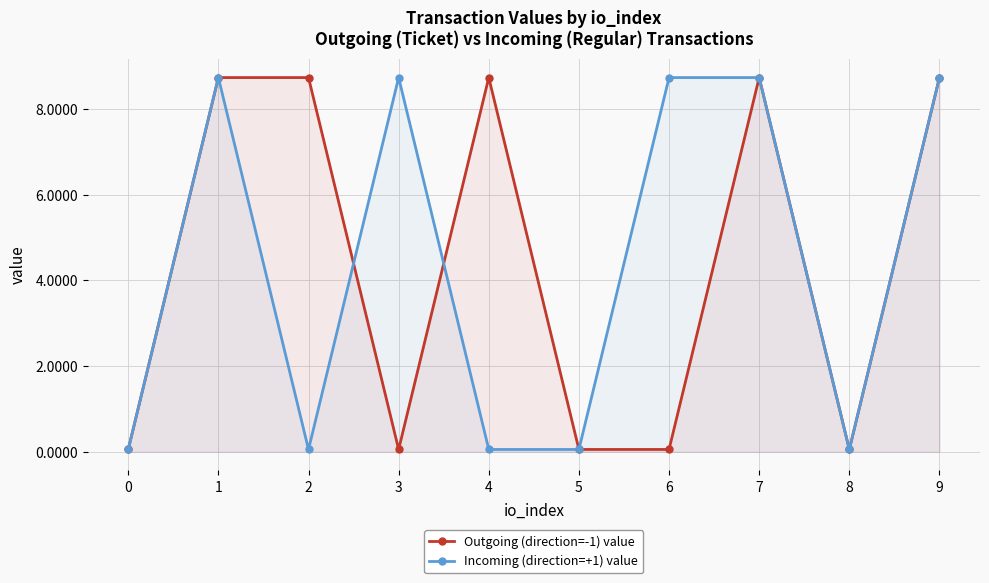

What value does the Outgoing (direction=-1) value series have at 2?

8.7